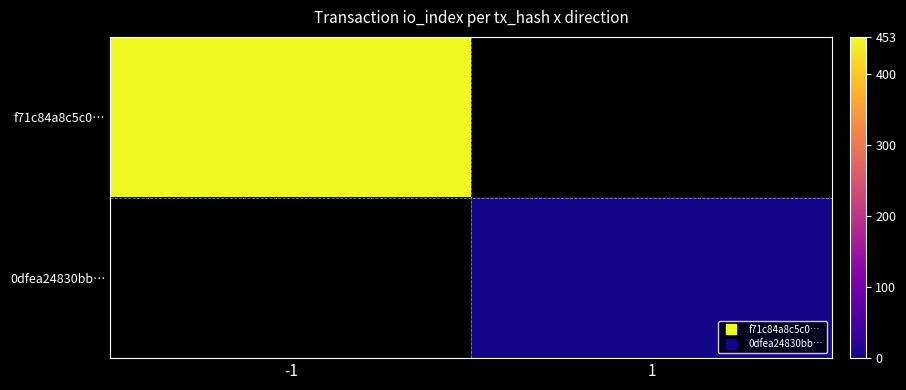

Which category has the highest value across all series?

-1